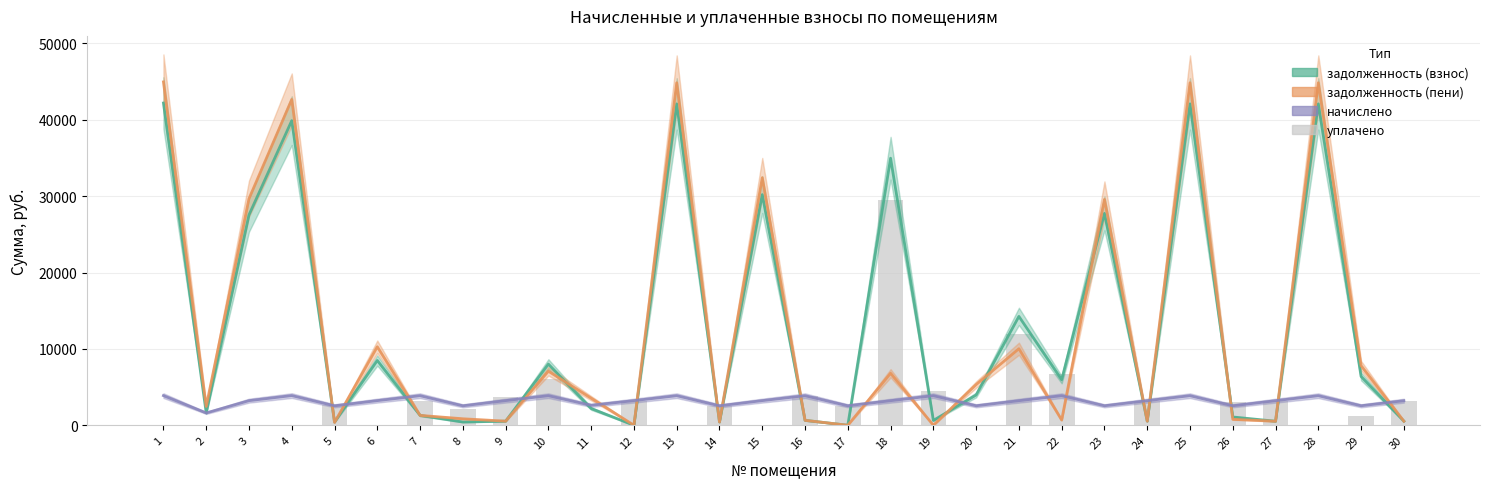

Count the number of categories in the chart.

30